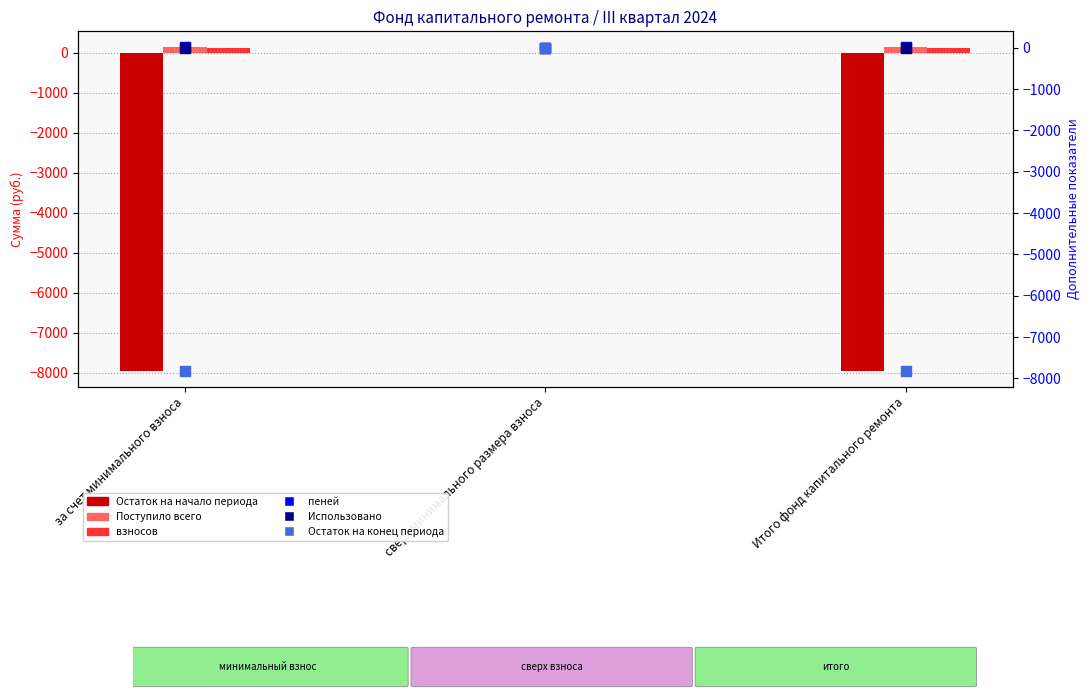

What is the spread (max minus min) of values at за счет минимального взноса?

8083.2